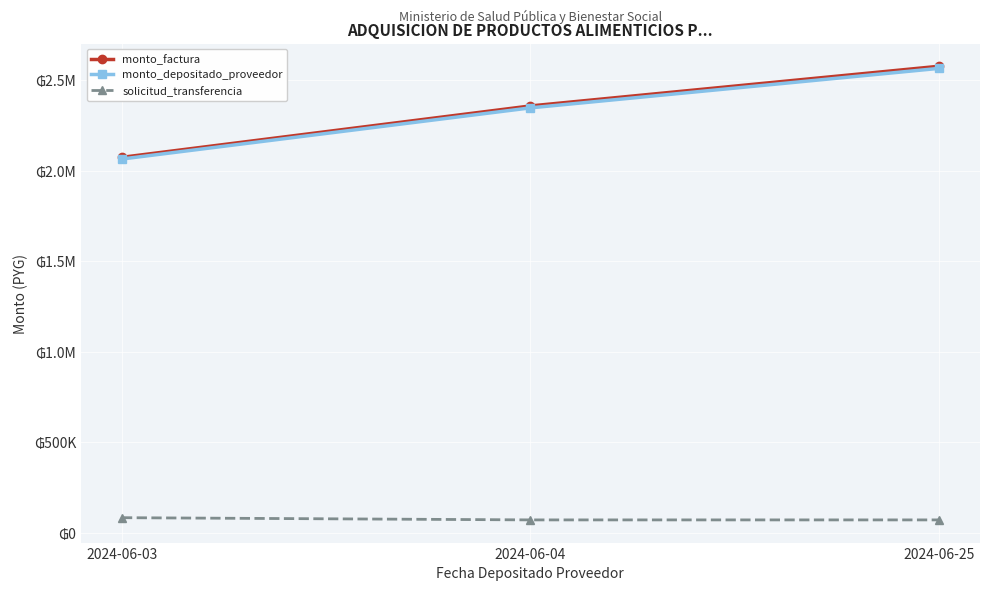

What are all the series names shown in the legend?

monto_factura, monto_depositado_proveedor, solicitud_transferencia